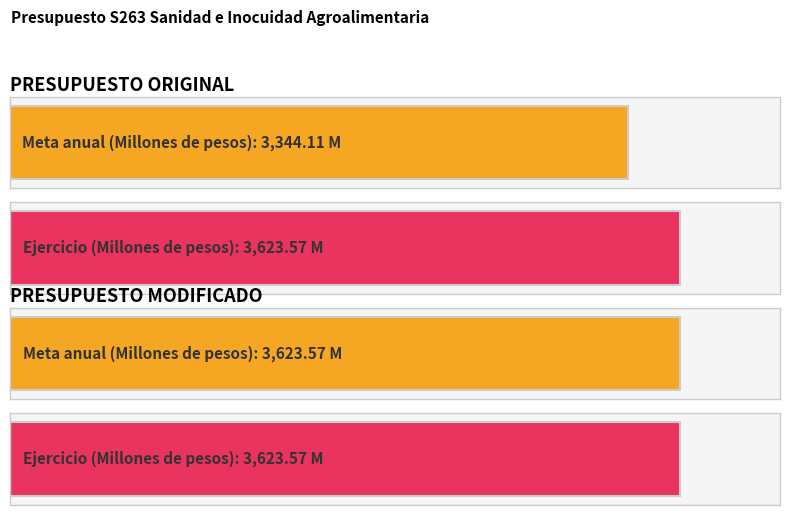

Which series has the widest spread of values?

Millones de pesos (Meta anual)